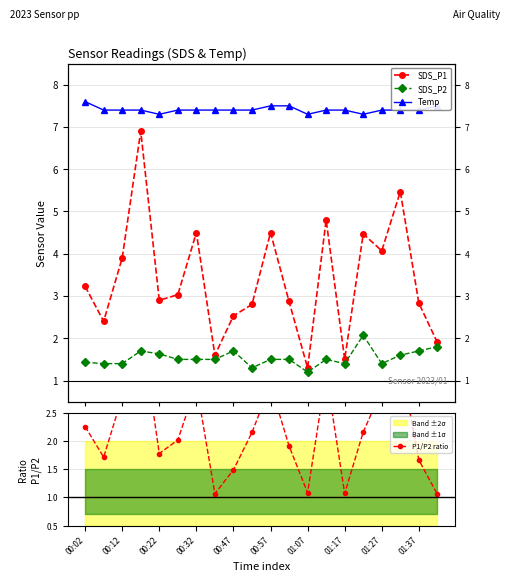

Rank the series at 13 from lowest to highest value.

SDS_P2, P1/P2 ratio, SDS_P1, Temp